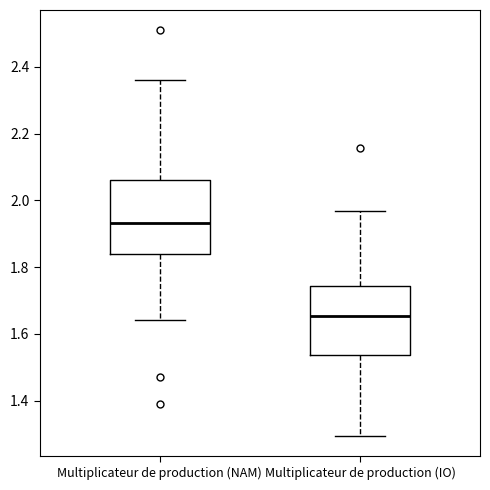

Reading left to right, transcribe this box plot: for each box, give where its median line is, the range the box spans, and where its two whiskers end, as read against the y-axis. The values are not printed on the chart, so give them approximately, as read against the axis.

Multiplicateur de production (NAM): median 1.94, box 1.84 to 2.06, whiskers 1.64 to 2.36
Multiplicateur de production (IO): median 1.66, box 1.54 to 1.74, whiskers 1.30 to 1.96